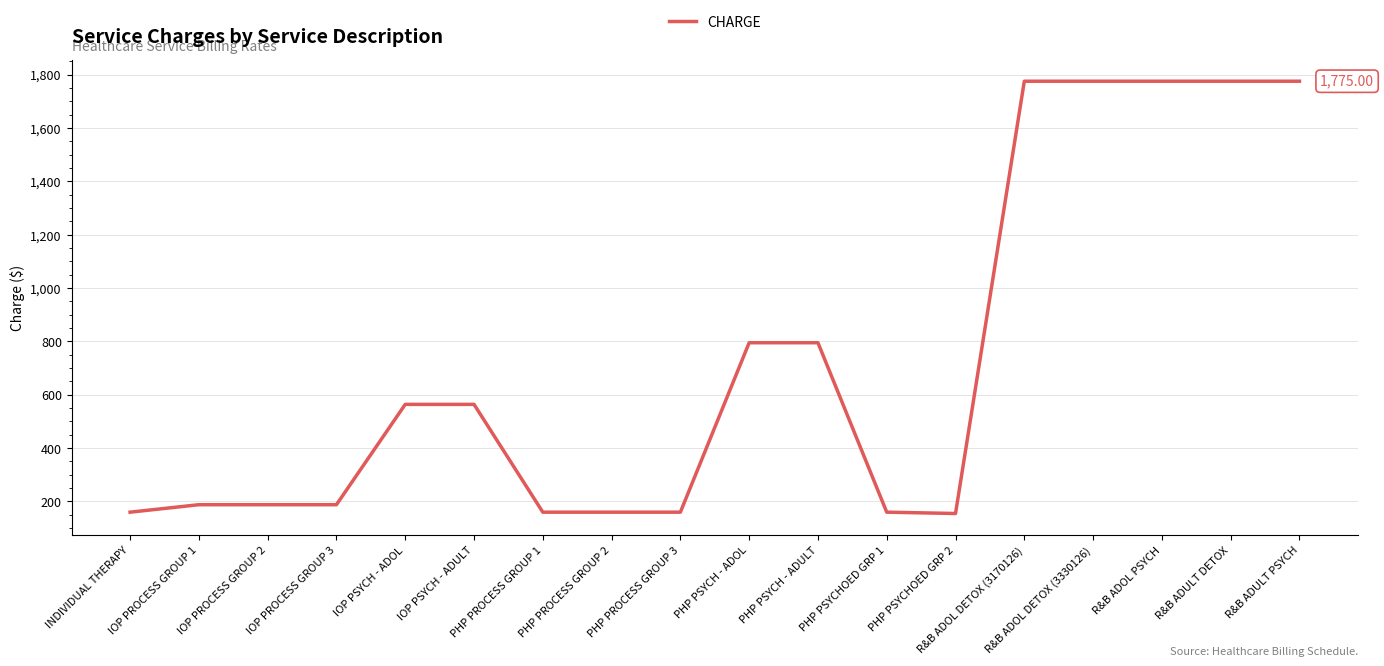

What is the sum of all values?

13112